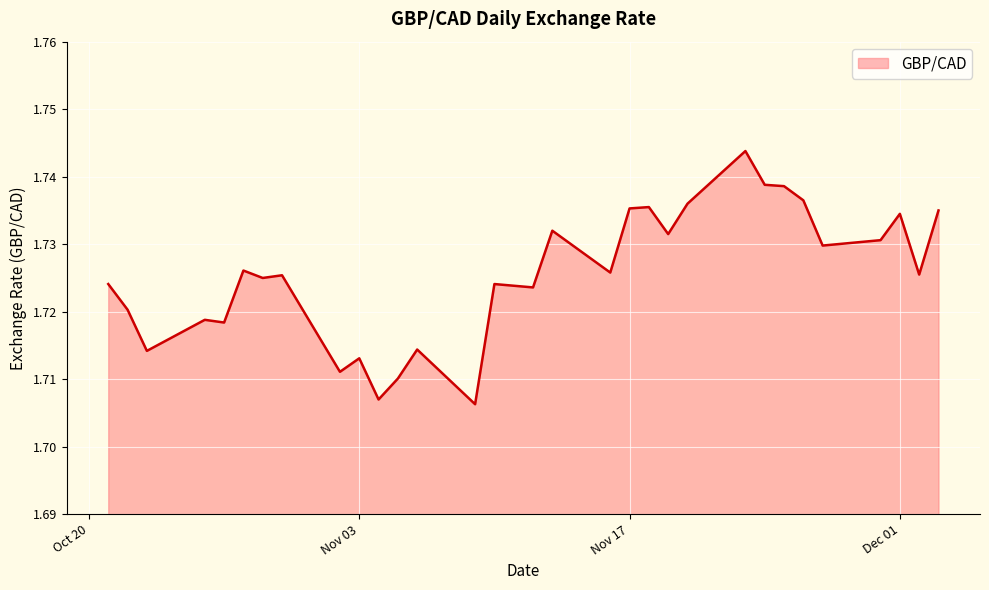

Reading left to right, list all the values displayed in this chart.

1.7	1.7	1.7	1.7	1.7	1.7	1.7	1.7	1.7	1.7	1.7	1.7	1.7	1.7	1.7	1.7	1.7	1.7	1.7	1.7	1.7	1.7	1.7	1.7	1.7	1.7	1.7	1.7	1.7	1.7	1.7